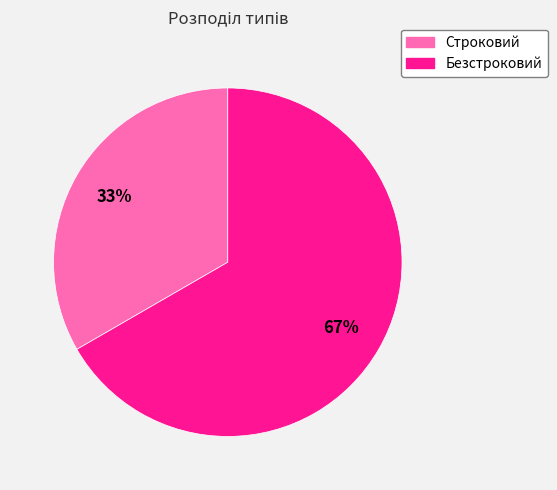

Is it true that Безстроковий is 67% of the pie?

True